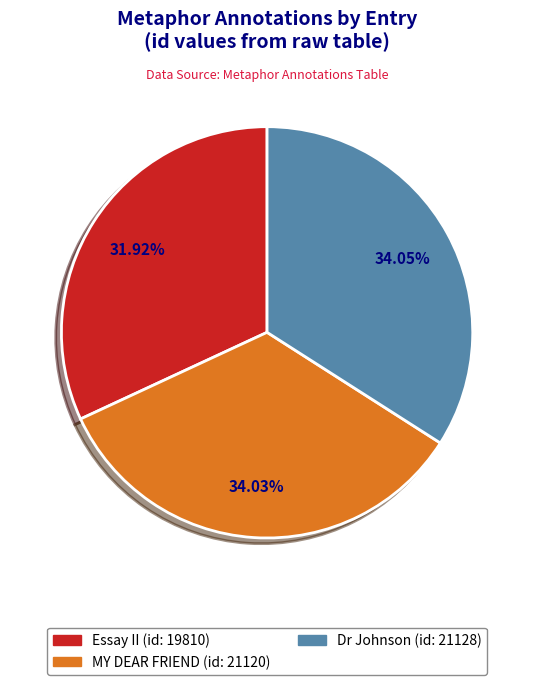

What percentage is the MY DEAR FRIEND (id: 21120) slice, to the nearest percent?

34%